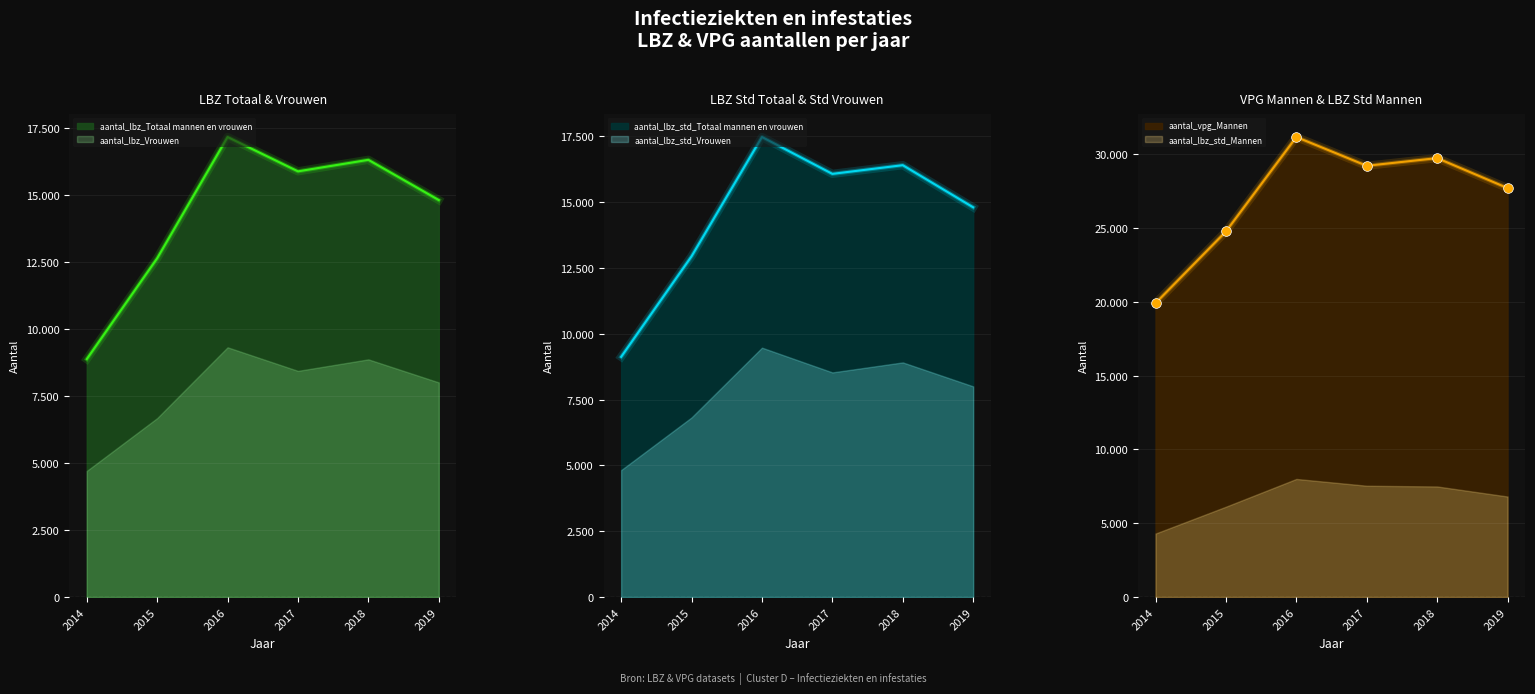

How many interior local peaks does the aantal_lbz_std_Vrouwen series have?

2